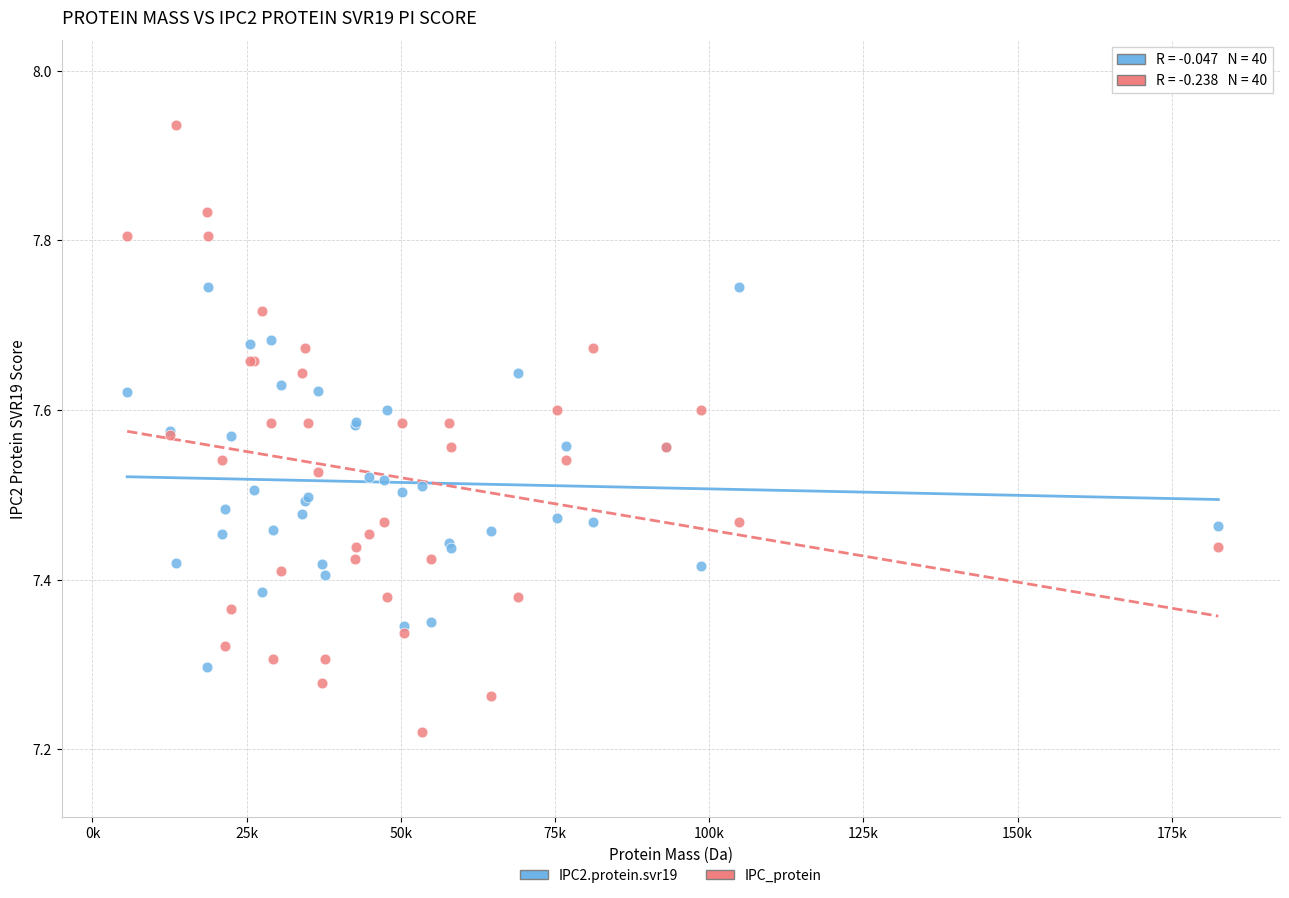

Which series contains the highest Y value?

IPC_protein